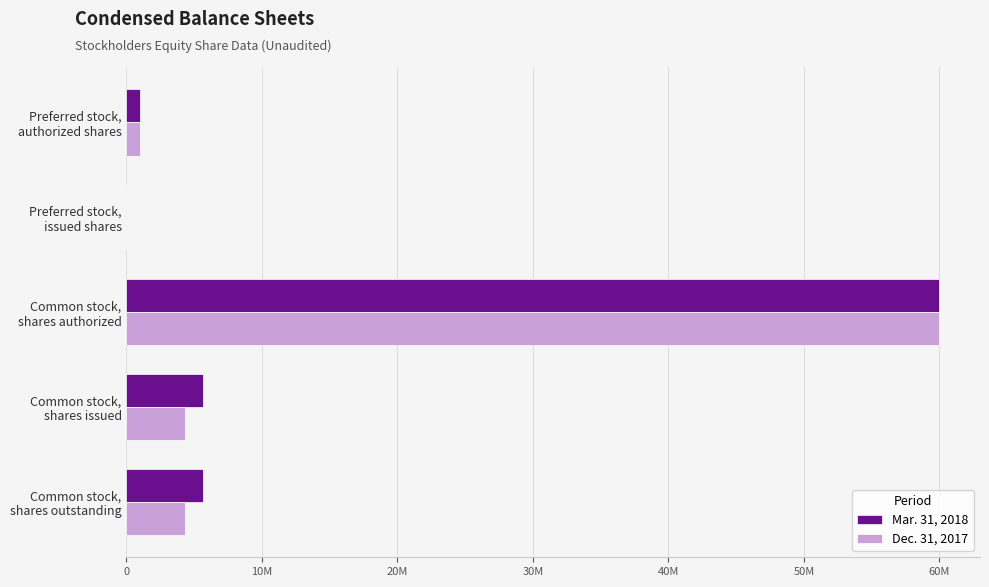

Rank the series by their maximum value, from highest to lowest.

Mar. 31, 2018, Dec. 31, 2017